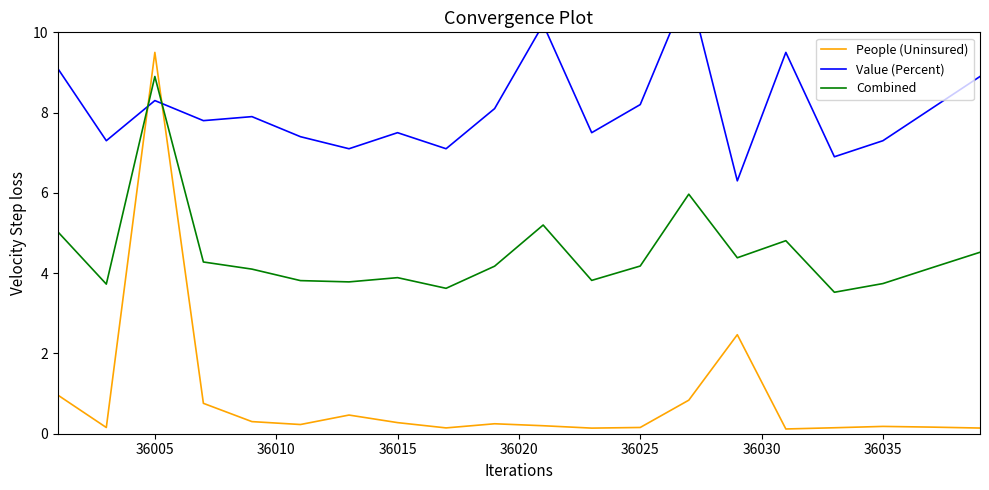

Reading left to right, transcribe all the data shown in this chart.

People (Uninsured): 1.0	0.2	9.5	0.8	0.3	0.2	0.5	0.3	0.1	0.2	0.2	0.1	0.2	0.8	2.5	0.1	0.1	0.2	0.2	0.1
Value (Percent): 9.1	7.3	8.3	7.8	7.9	7.4	7.1	7.5	7.1	8.1	10.2	7.5	8.2	11.1	6.3	9.5	6.9	7.3	8.1	8.9
Combined: 5.0	3.7	8.9	4.3	4.1	3.8	3.8	3.9	3.6	4.2	5.2	3.8	4.2	6.0	4.4	4.8	3.5	3.7	4.1	4.5